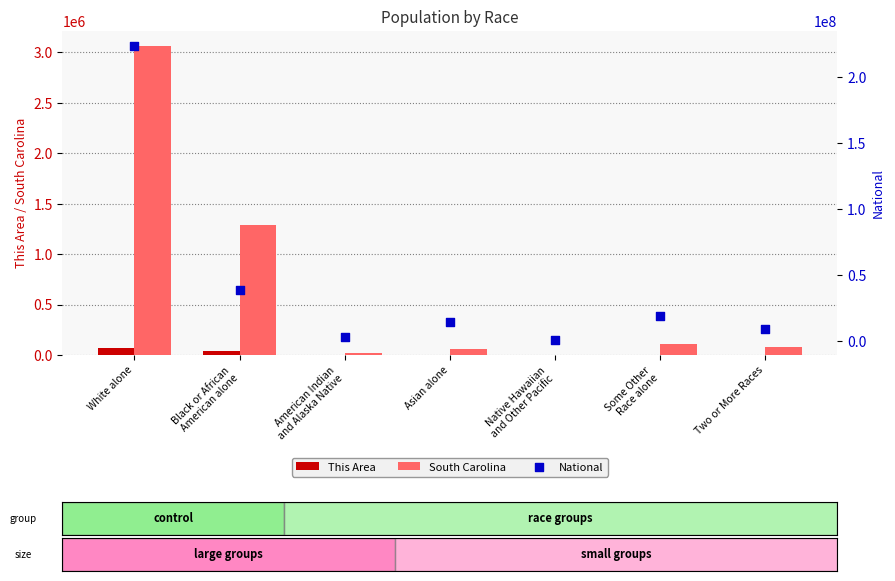

Is the value of South Carolina at Asian alone greater than the value of National at White alone?

No